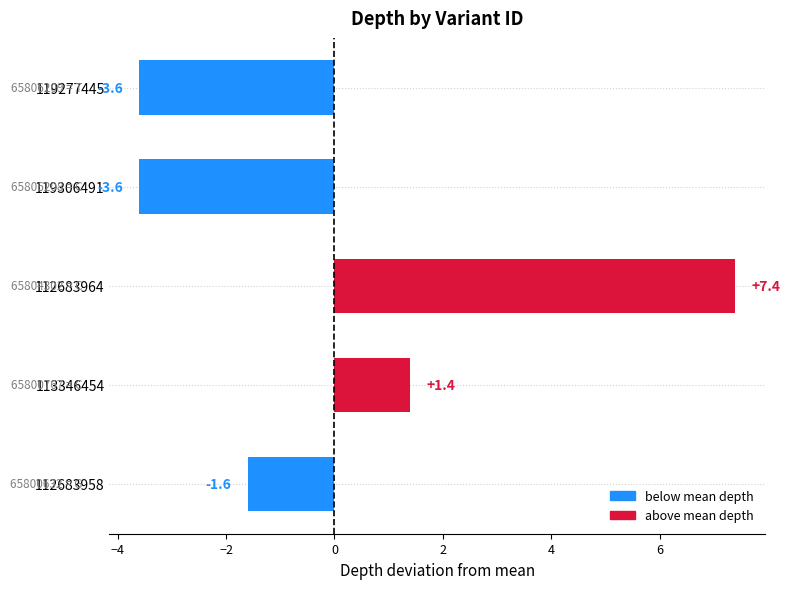

Reading bottom to top, extract all data points from this chart.

112683958=-1.6	113346454=1.4	112683964=7.4	119306491=-3.6	119277445=-3.6